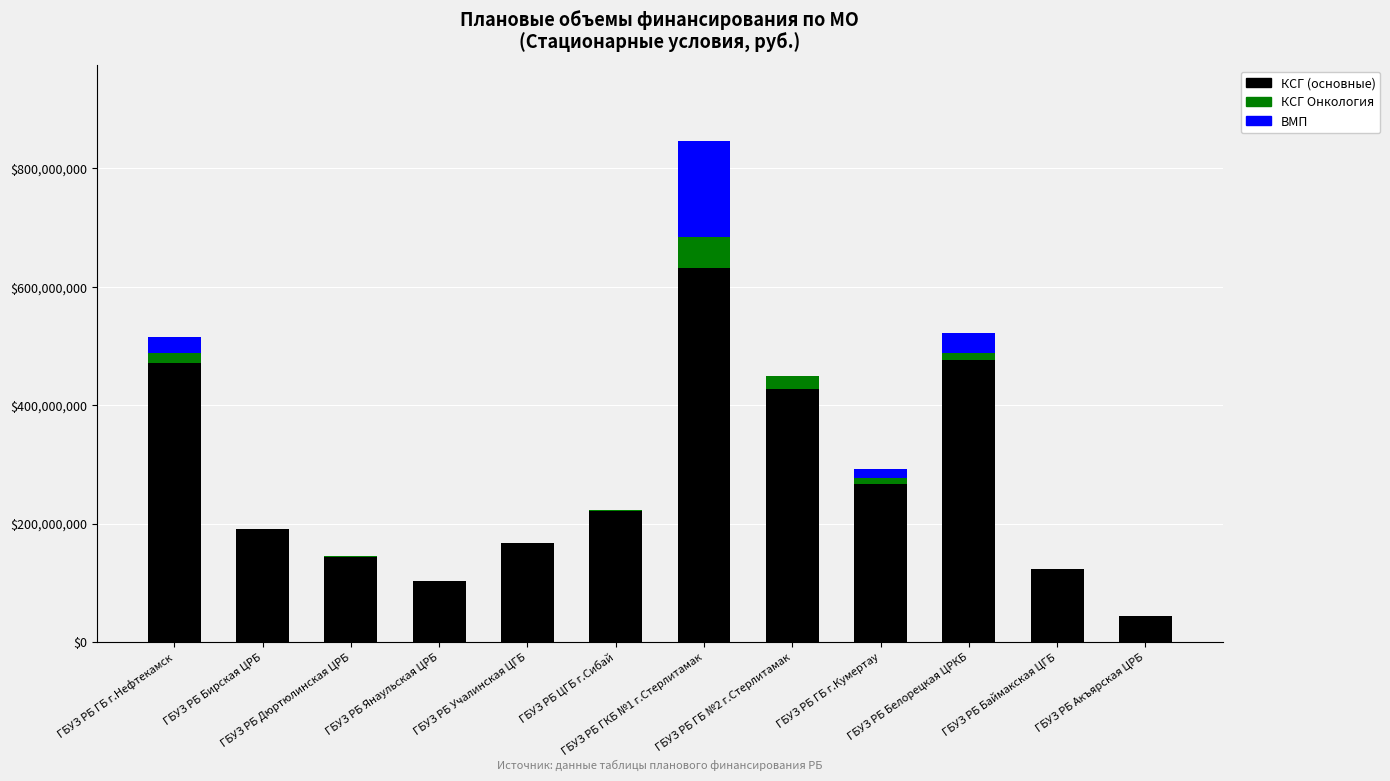

What is the highest value of the КСГ (основные) series?

632262959